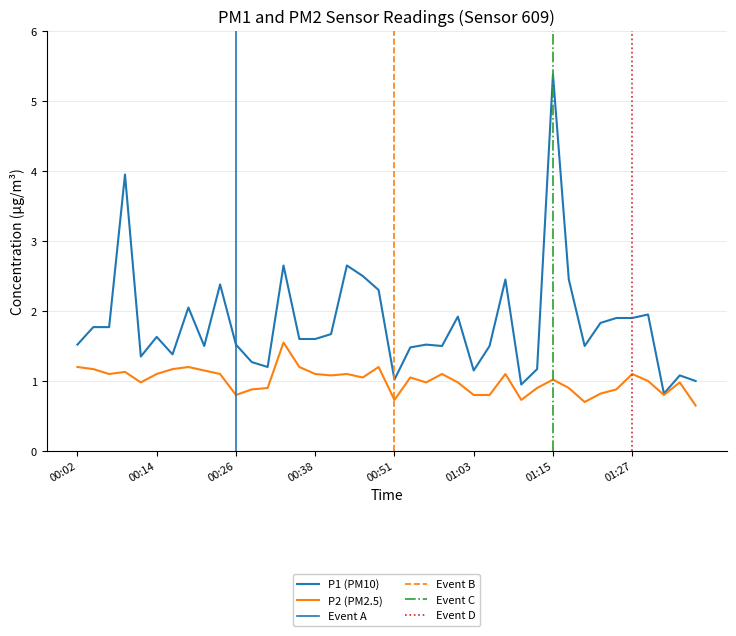

Rank the series by their average value, from lowest to highest.

P2, P1